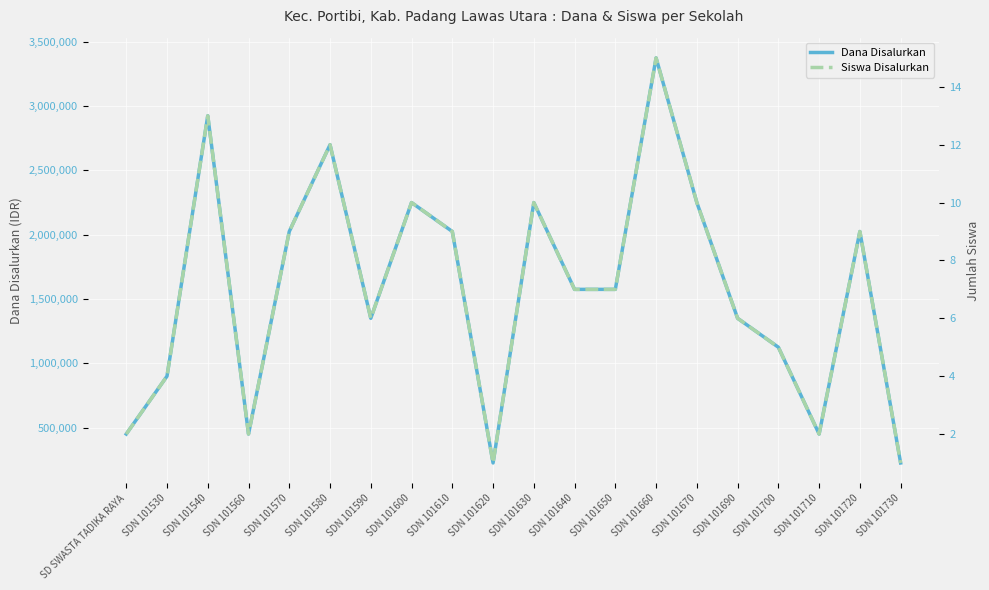

At which label does Dana Disalurkan first exceed 1575000?

SDN 101540